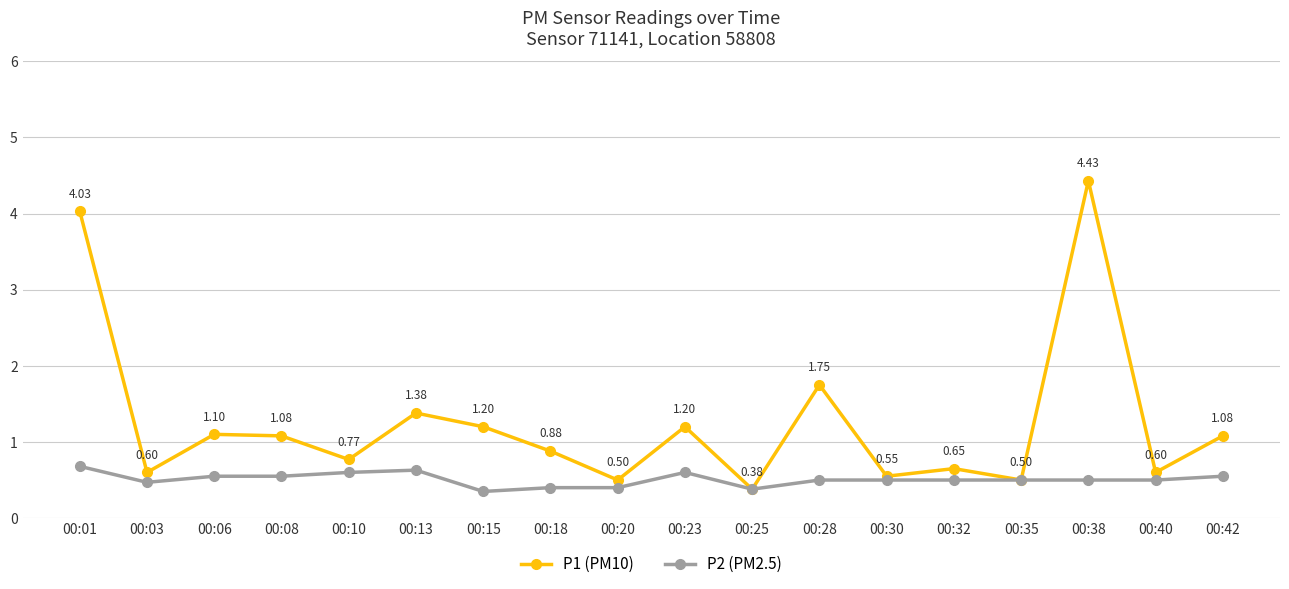

Which series has the widest spread of values?

P1 (PM10)